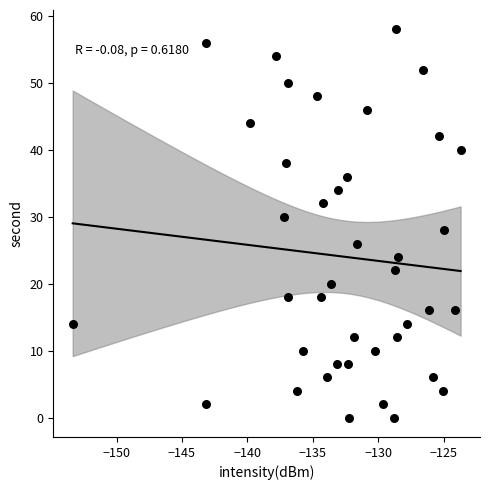

What is the range of Y values (max minus min)?

58